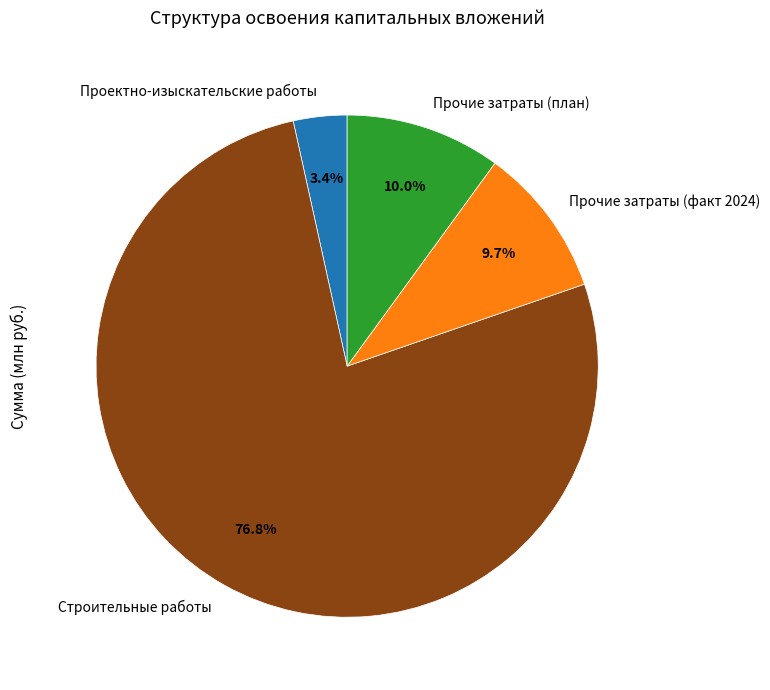

What percentage is NOT represented by Прочие затраты (план)?

90.0%